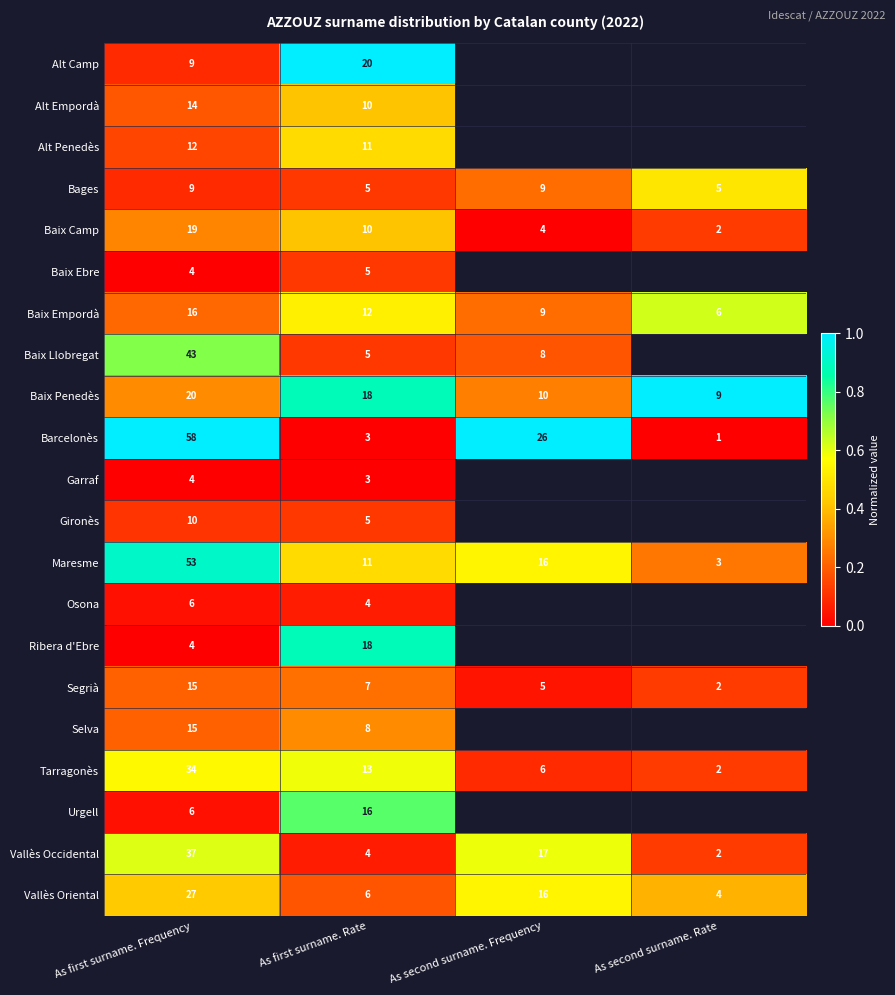

How many values in the Baix Penedès series are below 18?

2